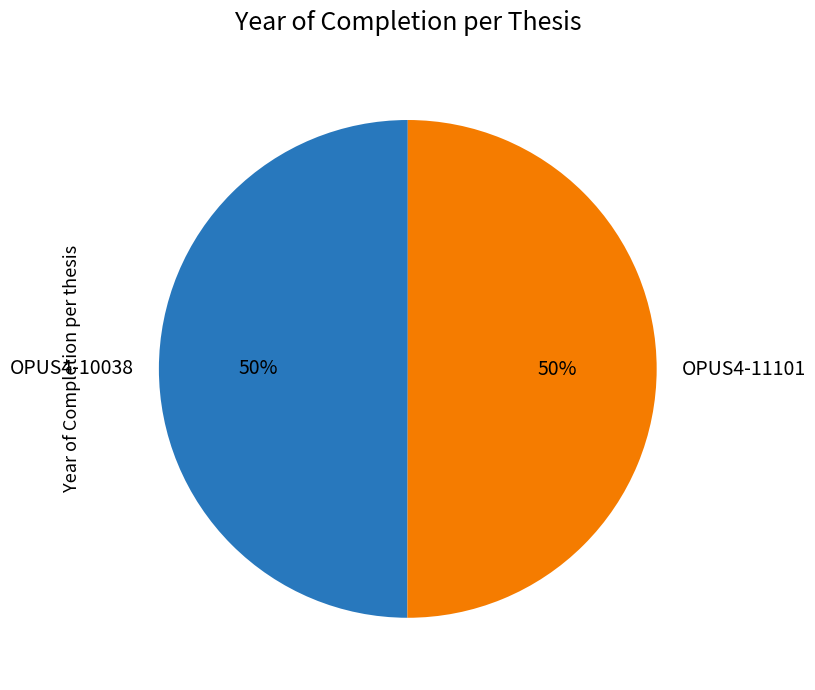

Is the sum of OPUS4-11101 and OPUS4-10038 greater than half?

Yes